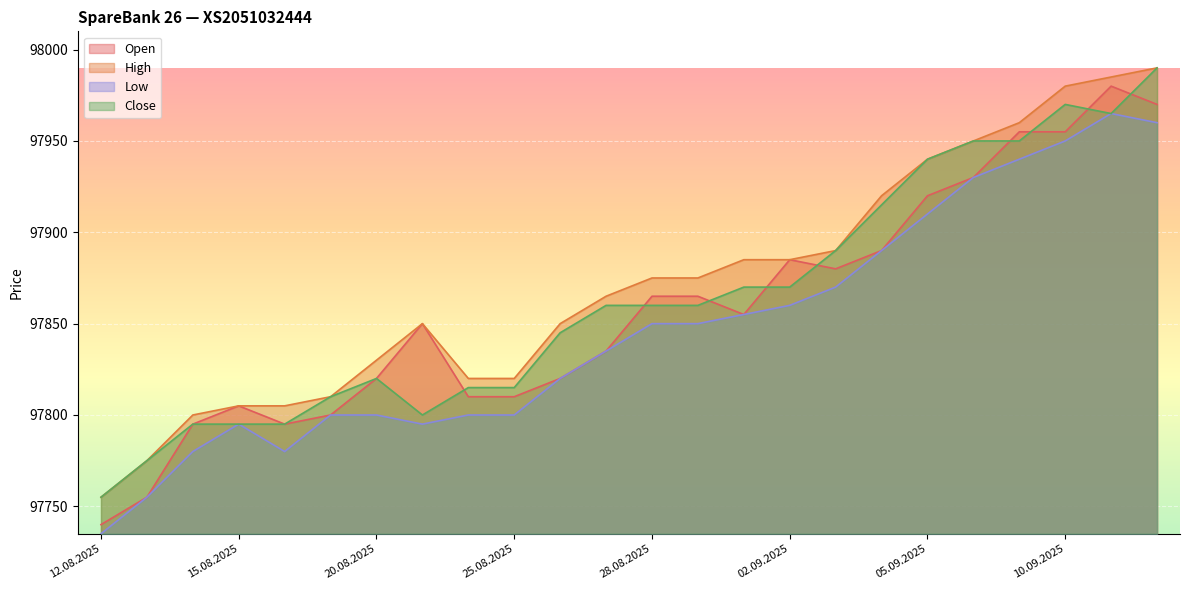

What is the difference between the second highest and minimum values in the Close series?

215